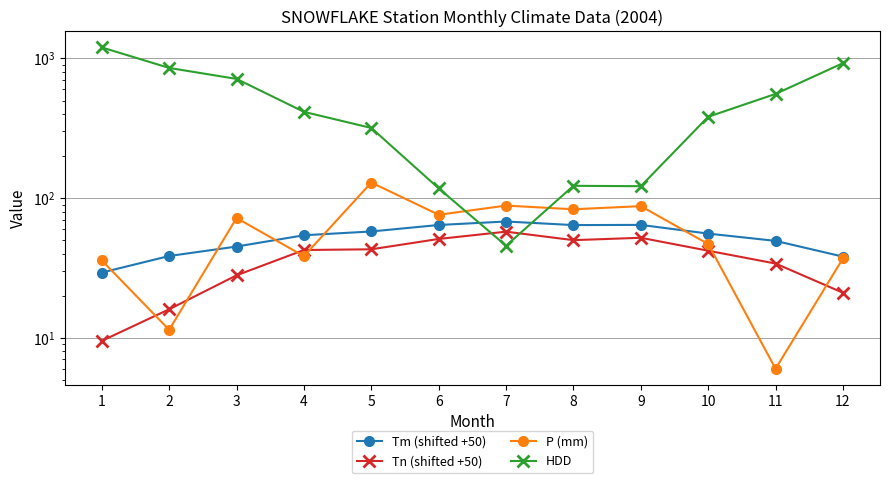

What are all the series names shown in the legend?

Tm (shifted +50), Tn (shifted +50), P (mm), HDD